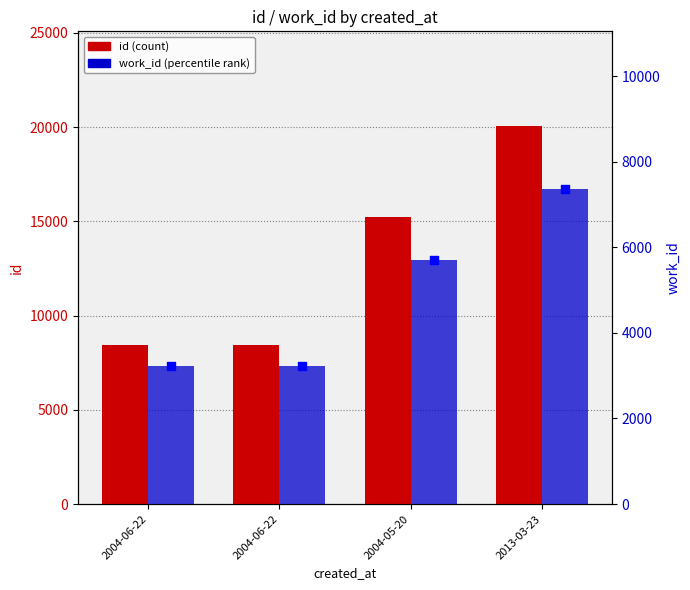

Which series reaches the minimum Y coordinate?

work_id